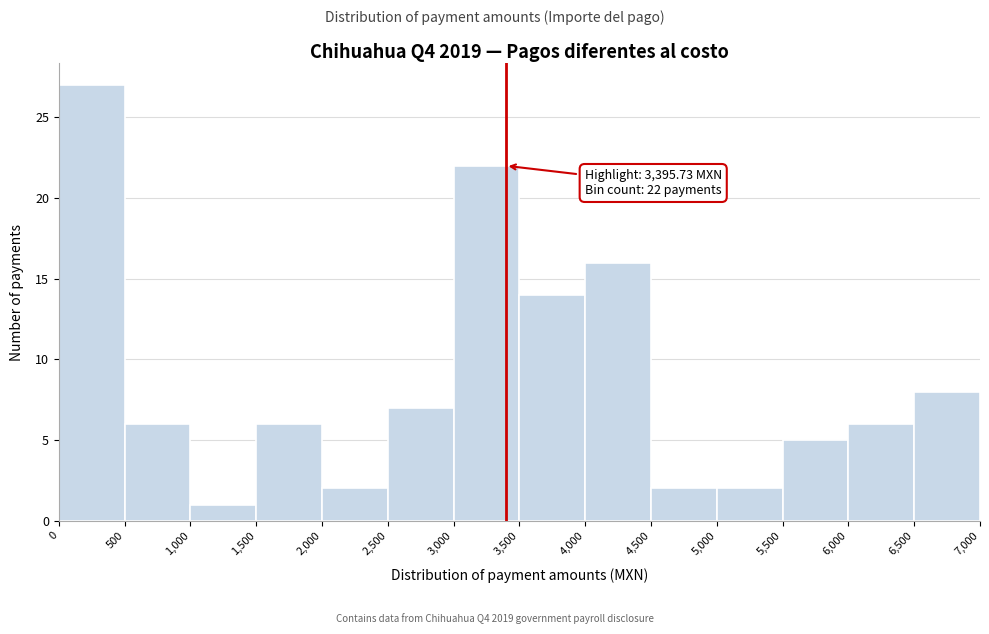

Which range on the x-axis has the tallest bar?

0 to 500